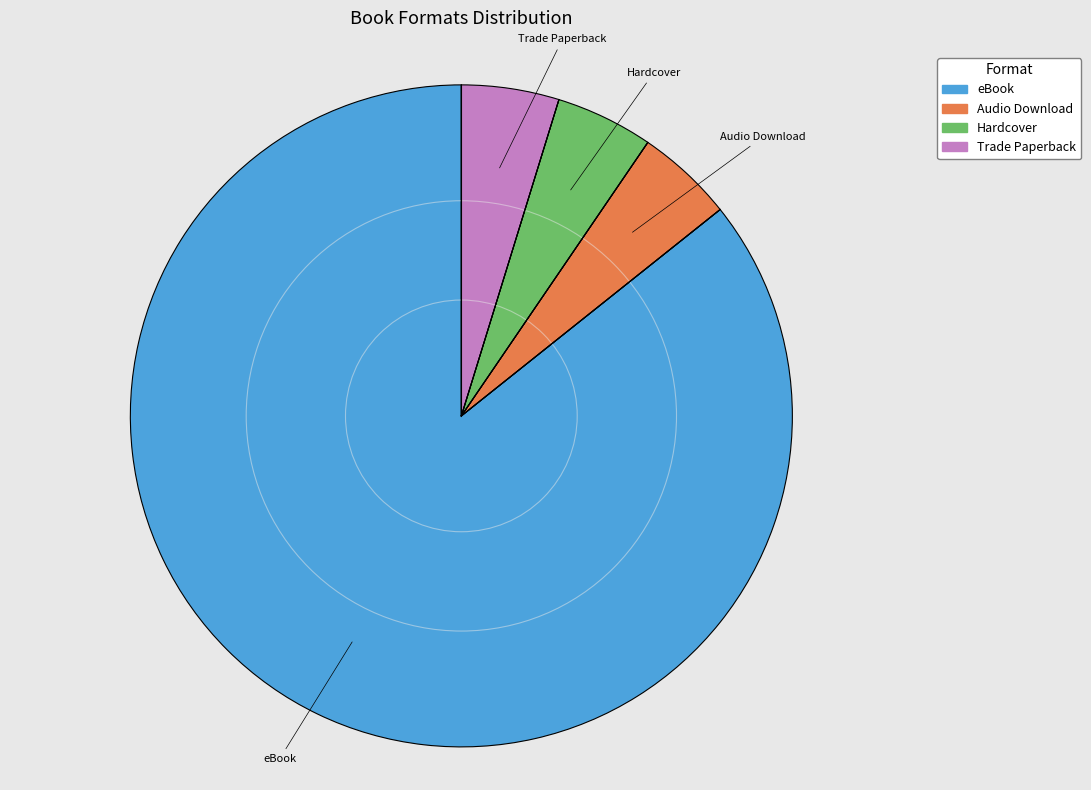

Between eBook and Audio Download, which is larger?

eBook